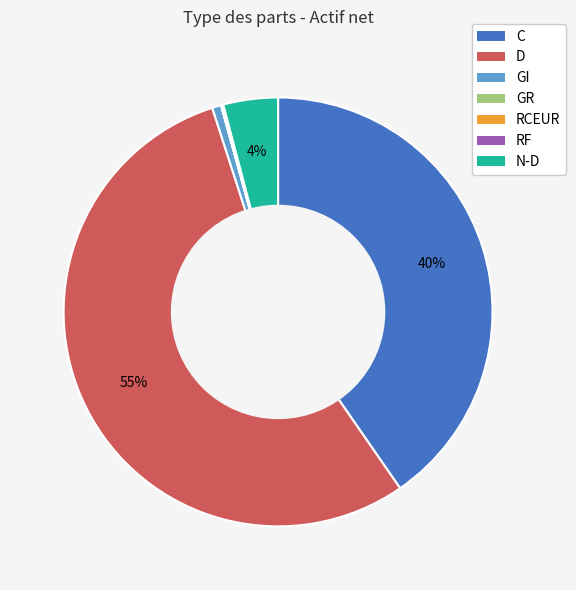

Is there any slice that represents more than half of the pie?

Yes